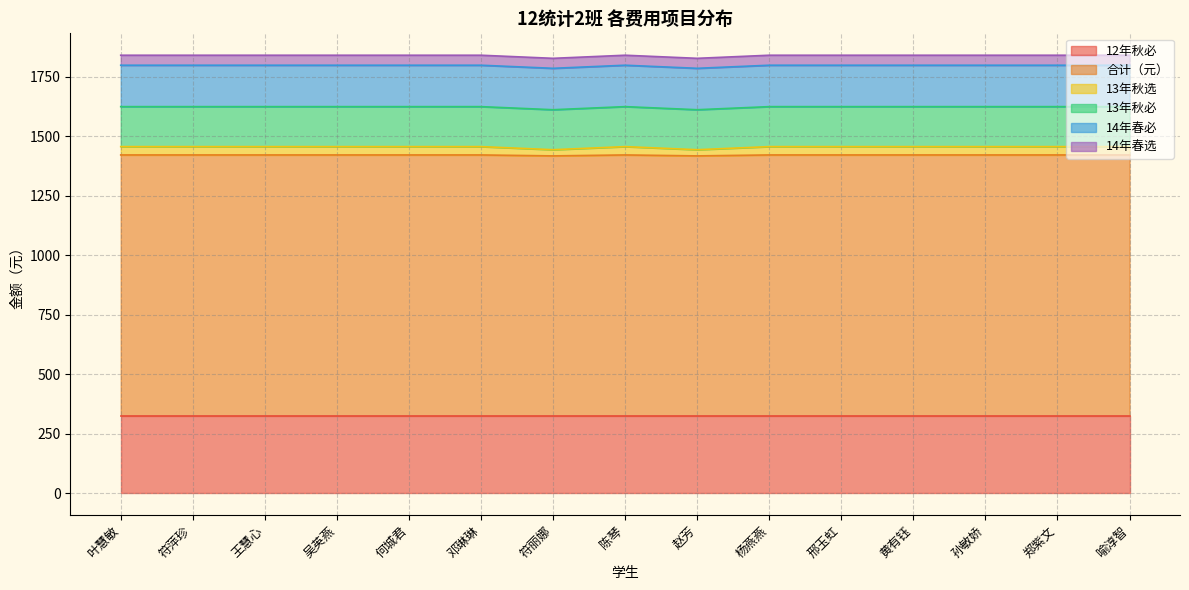

True or false: 12年秋必 and 14年春选 cross at least once.

False